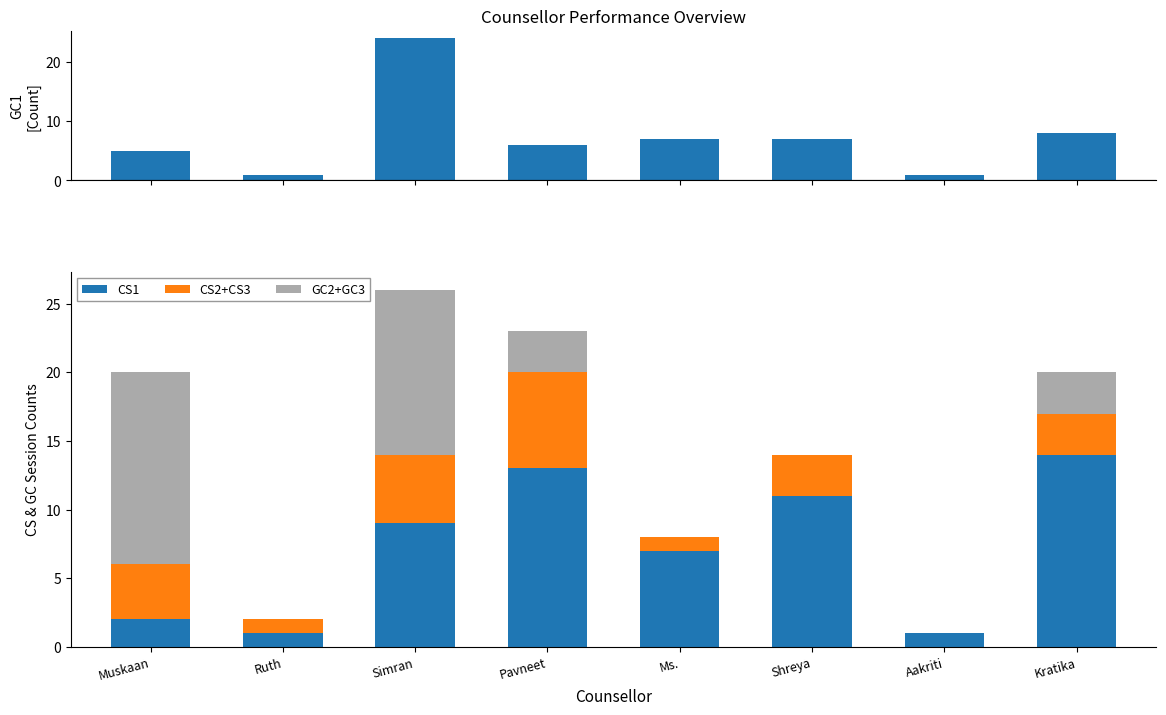

What is the average value of the CS1 series?

7